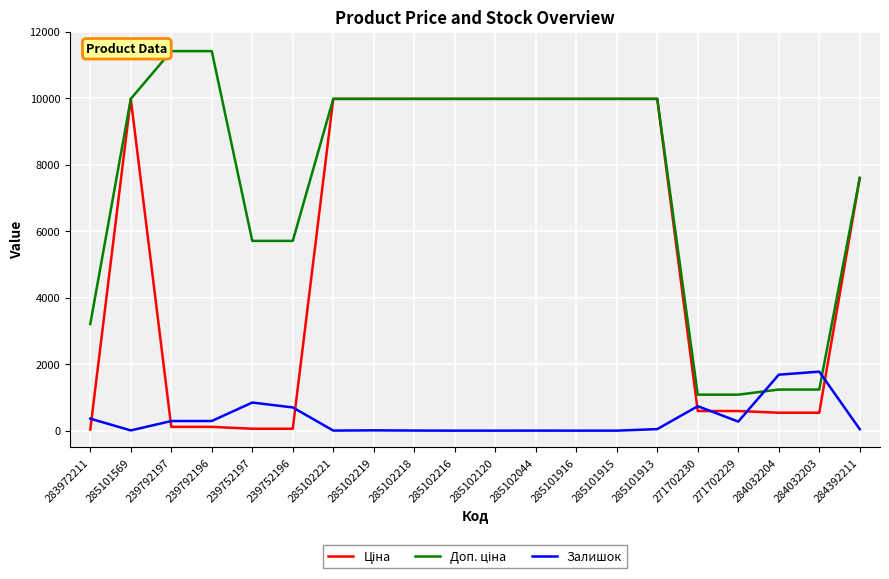

Where is the first local minimum for Залишок?

285101569